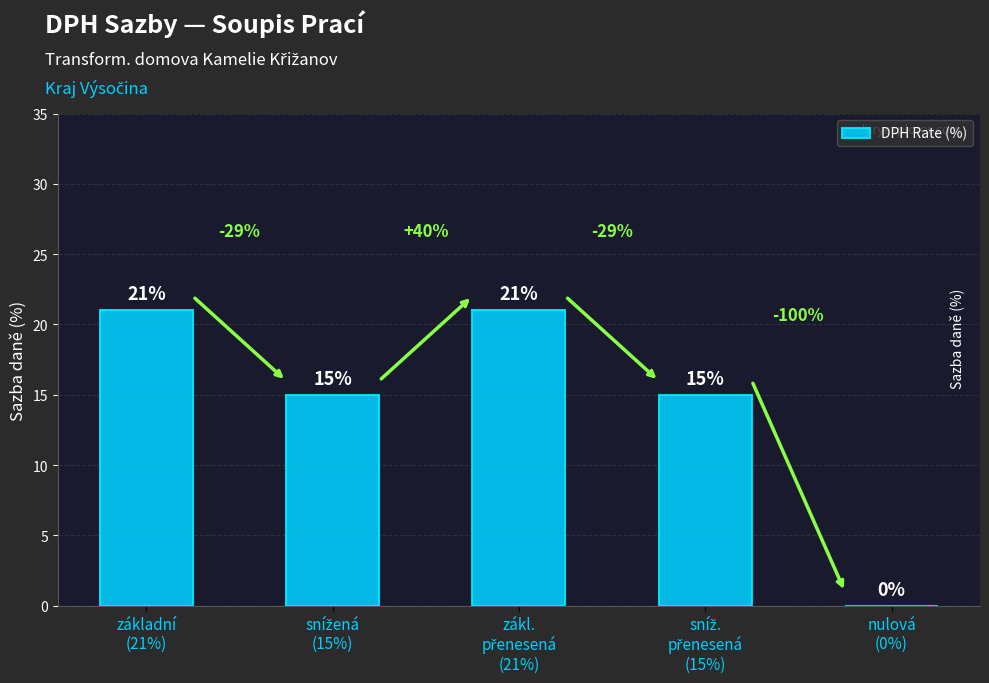

How many values are between 15 and 21?

4